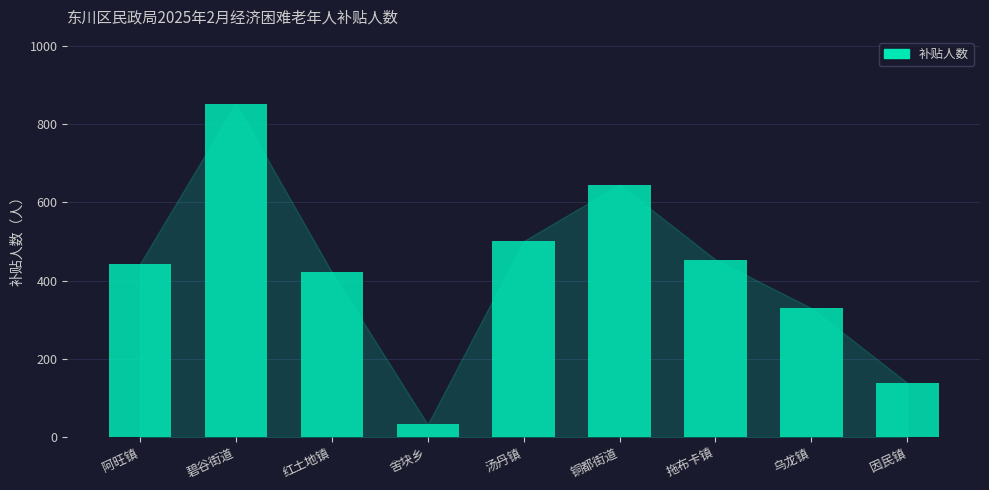

Read the value at 碧谷街道.

852